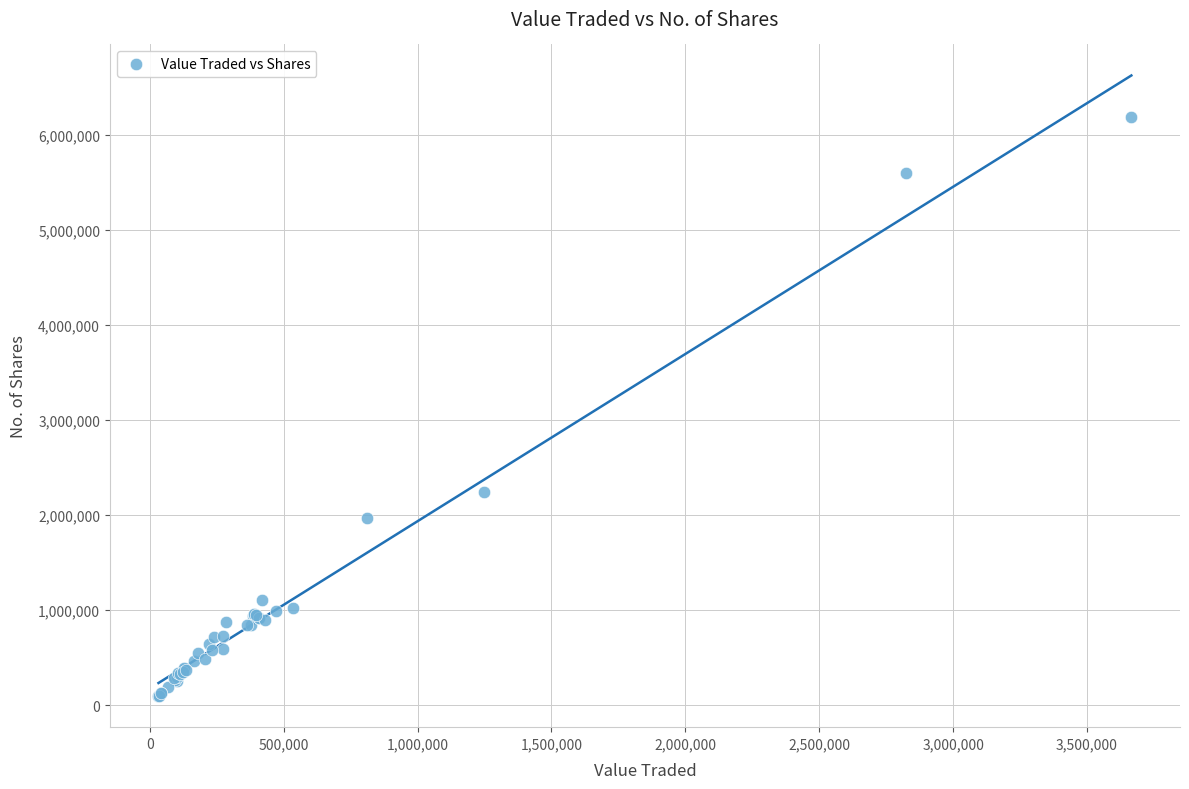

What Y value in the scatter plot is closest to 3141214?

2241289